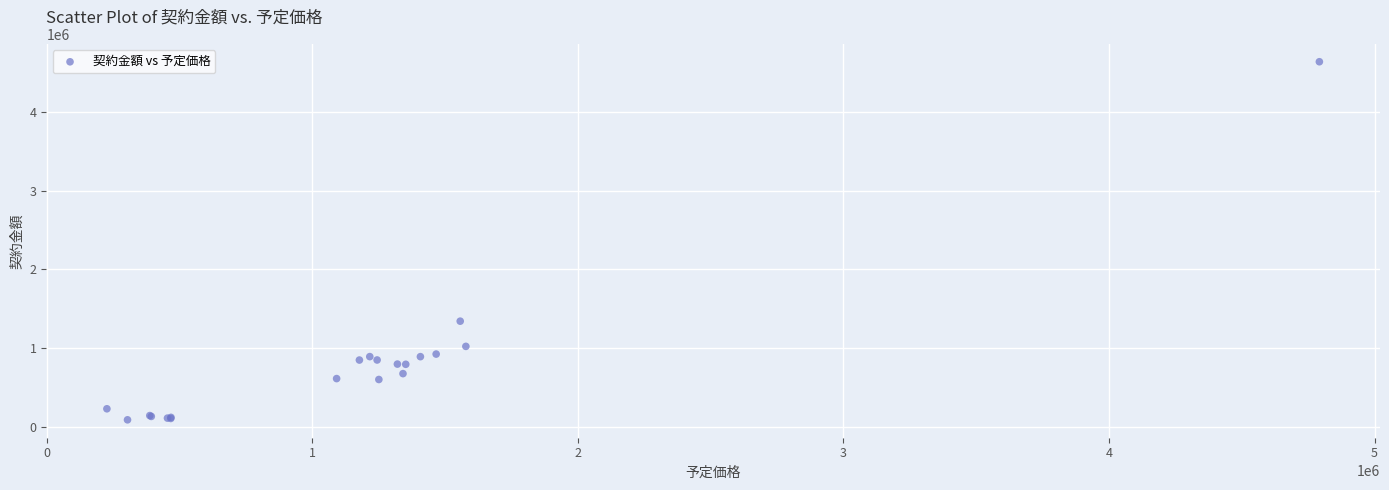

What Y value in the scatter plot is closest to 2365200?

1342000